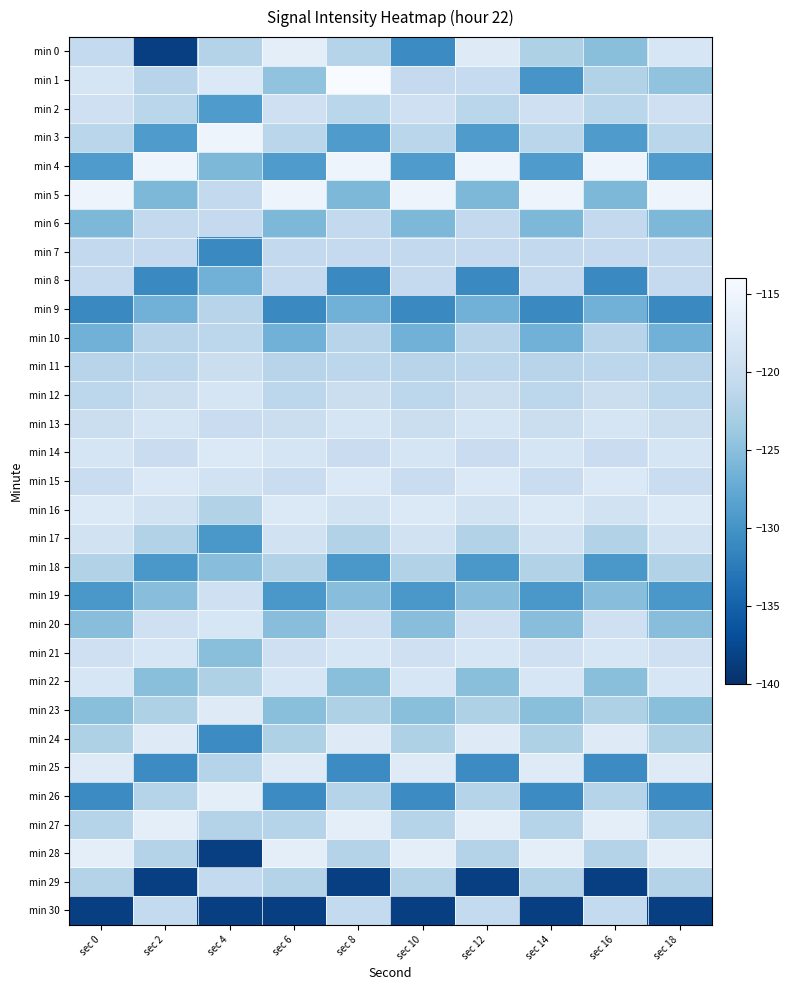

Reading left to right, extract all data points from this chart.

min 0: sec 0=-120.6	sec 2=-138.4	sec 4=-122.0	sec 6=-116.6	sec 8=-121.8	sec 10=-130.9	sec 12=-117.2	sec 14=-122.3	sec 16=-125.1	sec 18=-118.2
min 1: sec 0=-118.5	sec 2=-121.7	sec 4=-117.6	sec 6=-124.5	sec 8=-114.0	sec 10=-120.6	sec 12=-120.4	sec 14=-129.8	sec 16=-122.1	sec 18=-124.5
min 2: sec 0=-119.3	sec 2=-121.5	sec 4=-129.2	sec 6=-119.3	sec 8=-121.5	sec 10=-119.3	sec 12=-121.5	sec 14=-119.3	sec 16=-121.5	sec 18=-119.3
min 3: sec 0=-121.5	sec 2=-129.2	sec 4=-115.2	sec 6=-121.5	sec 8=-129.2	sec 10=-121.5	sec 12=-129.2	sec 14=-121.5	sec 16=-129.2	sec 18=-121.5
min 4: sec 0=-129.2	sec 2=-115.2	sec 4=-125.8	sec 6=-129.2	sec 8=-115.2	sec 10=-129.2	sec 12=-115.2	sec 14=-129.2	sec 16=-115.2	sec 18=-129.2
min 5: sec 0=-115.2	sec 2=-125.8	sec 4=-120.8	sec 6=-115.2	sec 8=-125.8	sec 10=-115.2	sec 12=-125.8	sec 14=-115.2	sec 16=-125.8	sec 18=-115.2
min 6: sec 0=-125.8	sec 2=-120.8	sec 4=-120.6	sec 6=-125.8	sec 8=-120.8	sec 10=-125.8	sec 12=-120.8	sec 14=-125.8	sec 16=-120.8	sec 18=-125.8
min 7: sec 0=-120.8	sec 2=-120.6	sec 4=-131.0	sec 6=-120.8	sec 8=-120.6	sec 10=-120.8	sec 12=-120.6	sec 14=-120.8	sec 16=-120.6	sec 18=-120.8
min 8: sec 0=-120.6	sec 2=-131.0	sec 4=-126.6	sec 6=-120.6	sec 8=-131.0	sec 10=-120.6	sec 12=-131.0	sec 14=-120.6	sec 16=-131.0	sec 18=-120.6
min 9: sec 0=-131.0	sec 2=-126.6	sec 4=-121.6	sec 6=-131.0	sec 8=-126.6	sec 10=-131.0	sec 12=-126.6	sec 14=-131.0	sec 16=-126.6	sec 18=-131.0
min 10: sec 0=-126.6	sec 2=-121.6	sec 4=-121.2	sec 6=-126.6	sec 8=-121.6	sec 10=-126.6	sec 12=-121.6	sec 14=-126.6	sec 16=-121.6	sec 18=-126.6
min 11: sec 0=-121.6	sec 2=-121.2	sec 4=-119.8	sec 6=-121.6	sec 8=-121.2	sec 10=-121.6	sec 12=-121.2	sec 14=-121.6	sec 16=-121.2	sec 18=-121.6
min 12: sec 0=-121.2	sec 2=-119.8	sec 4=-118.5	sec 6=-121.2	sec 8=-119.8	sec 10=-121.2	sec 12=-119.8	sec 14=-121.2	sec 16=-119.8	sec 18=-121.2
min 13: sec 0=-119.8	sec 2=-118.5	sec 4=-119.9	sec 6=-119.8	sec 8=-118.5	sec 10=-119.8	sec 12=-118.5	sec 14=-119.8	sec 16=-118.5	sec 18=-119.8
min 14: sec 0=-118.5	sec 2=-119.9	sec 4=-117.6	sec 6=-118.5	sec 8=-119.9	sec 10=-118.5	sec 12=-119.9	sec 14=-118.5	sec 16=-119.9	sec 18=-118.5
min 15: sec 0=-119.9	sec 2=-117.6	sec 4=-119.0	sec 6=-119.9	sec 8=-117.6	sec 10=-119.9	sec 12=-117.6	sec 14=-119.9	sec 16=-117.6	sec 18=-119.9
min 16: sec 0=-117.6	sec 2=-119.0	sec 4=-122.1	sec 6=-117.6	sec 8=-119.0	sec 10=-117.6	sec 12=-119.0	sec 14=-117.6	sec 16=-119.0	sec 18=-117.6
min 17: sec 0=-119.0	sec 2=-122.1	sec 4=-129.6	sec 6=-119.0	sec 8=-122.1	sec 10=-119.0	sec 12=-122.1	sec 14=-119.0	sec 16=-122.1	sec 18=-119.0
min 18: sec 0=-122.1	sec 2=-129.6	sec 4=-125.1	sec 6=-122.1	sec 8=-129.6	sec 10=-122.1	sec 12=-129.6	sec 14=-122.1	sec 16=-129.6	sec 18=-122.1
min 19: sec 0=-129.6	sec 2=-125.1	sec 4=-119.4	sec 6=-129.6	sec 8=-125.1	sec 10=-129.6	sec 12=-125.1	sec 14=-129.6	sec 16=-125.1	sec 18=-129.6
min 20: sec 0=-125.1	sec 2=-119.4	sec 4=-118.2	sec 6=-125.1	sec 8=-119.4	sec 10=-125.1	sec 12=-119.4	sec 14=-125.1	sec 16=-119.4	sec 18=-125.1
min 21: sec 0=-119.4	sec 2=-118.2	sec 4=-125.1	sec 6=-119.4	sec 8=-118.2	sec 10=-119.4	sec 12=-118.2	sec 14=-119.4	sec 16=-118.2	sec 18=-119.4
min 22: sec 0=-118.2	sec 2=-125.1	sec 4=-122.3	sec 6=-118.2	sec 8=-125.1	sec 10=-118.2	sec 12=-125.1	sec 14=-118.2	sec 16=-125.1	sec 18=-118.2
min 23: sec 0=-125.1	sec 2=-122.3	sec 4=-117.2	sec 6=-125.1	sec 8=-122.3	sec 10=-125.1	sec 12=-122.3	sec 14=-125.1	sec 16=-122.3	sec 18=-125.1
min 24: sec 0=-122.3	sec 2=-117.2	sec 4=-130.9	sec 6=-122.3	sec 8=-117.2	sec 10=-122.3	sec 12=-117.2	sec 14=-122.3	sec 16=-117.2	sec 18=-122.3
min 25: sec 0=-117.2	sec 2=-130.9	sec 4=-121.8	sec 6=-117.2	sec 8=-130.9	sec 10=-117.2	sec 12=-130.9	sec 14=-117.2	sec 16=-130.9	sec 18=-117.2
min 26: sec 0=-130.9	sec 2=-121.8	sec 4=-116.6	sec 6=-130.9	sec 8=-121.8	sec 10=-130.9	sec 12=-121.8	sec 14=-130.9	sec 16=-121.8	sec 18=-130.9
min 27: sec 0=-121.8	sec 2=-116.6	sec 4=-122.0	sec 6=-121.8	sec 8=-116.6	sec 10=-121.8	sec 12=-116.6	sec 14=-121.8	sec 16=-116.6	sec 18=-121.8
min 28: sec 0=-116.6	sec 2=-122.0	sec 4=-138.4	sec 6=-116.6	sec 8=-122.0	sec 10=-116.6	sec 12=-122.0	sec 14=-116.6	sec 16=-122.0	sec 18=-116.6
min 29: sec 0=-122.0	sec 2=-138.4	sec 4=-120.6	sec 6=-122.0	sec 8=-138.4	sec 10=-122.0	sec 12=-138.4	sec 14=-122.0	sec 16=-138.4	sec 18=-122.0
min 30: sec 0=-138.4	sec 2=-120.6	sec 4=-138.4	sec 6=-138.4	sec 8=-120.6	sec 10=-138.4	sec 12=-120.6	sec 14=-138.4	sec 16=-120.6	sec 18=-138.4